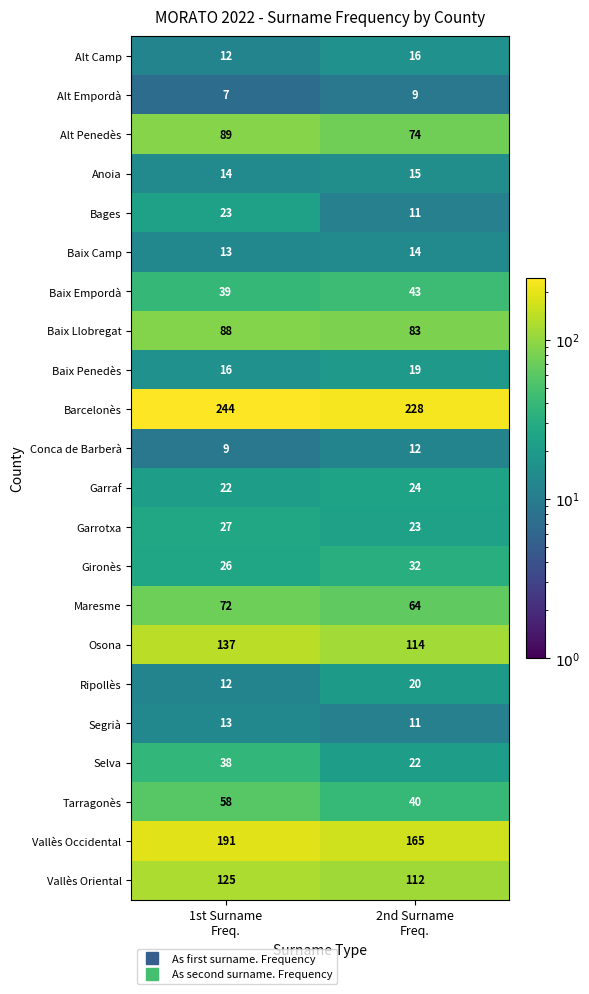

Which series has the largest range (max minus min)?

Vallès Occidental